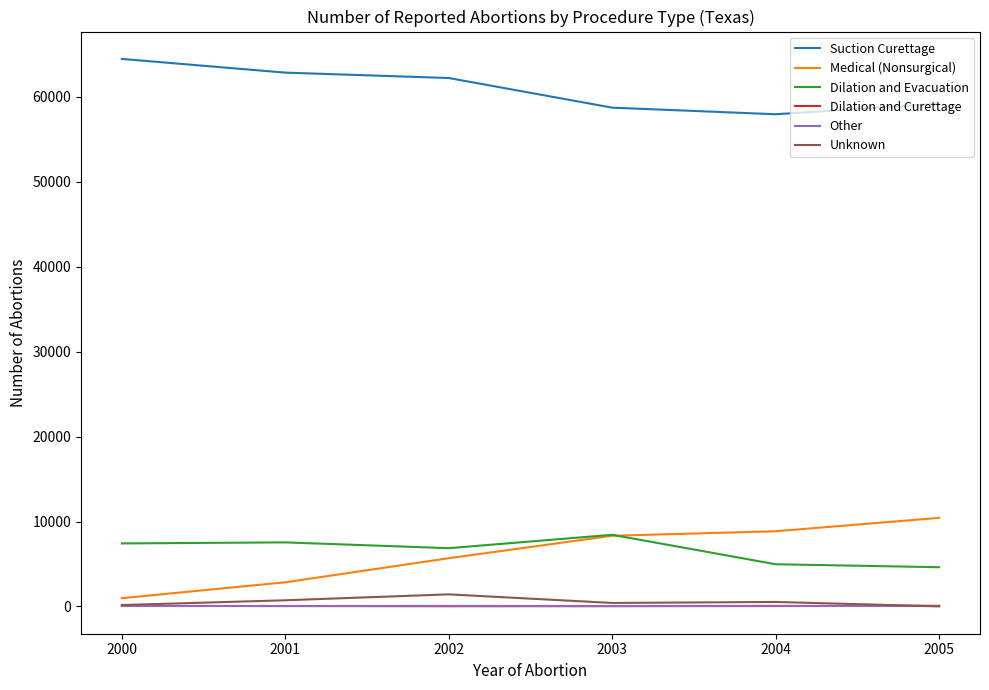

What is the difference between the highest and lowest values at 2001?

62813